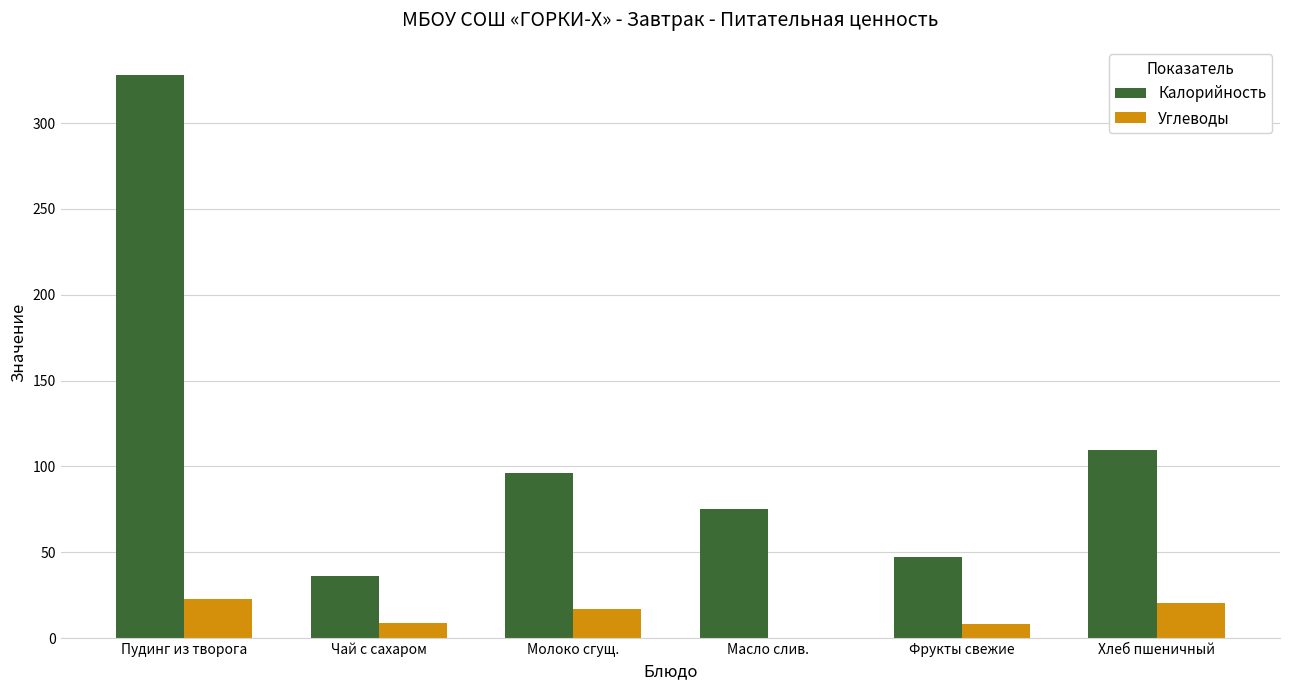

What is the sum of all Углеводы values?

77.3